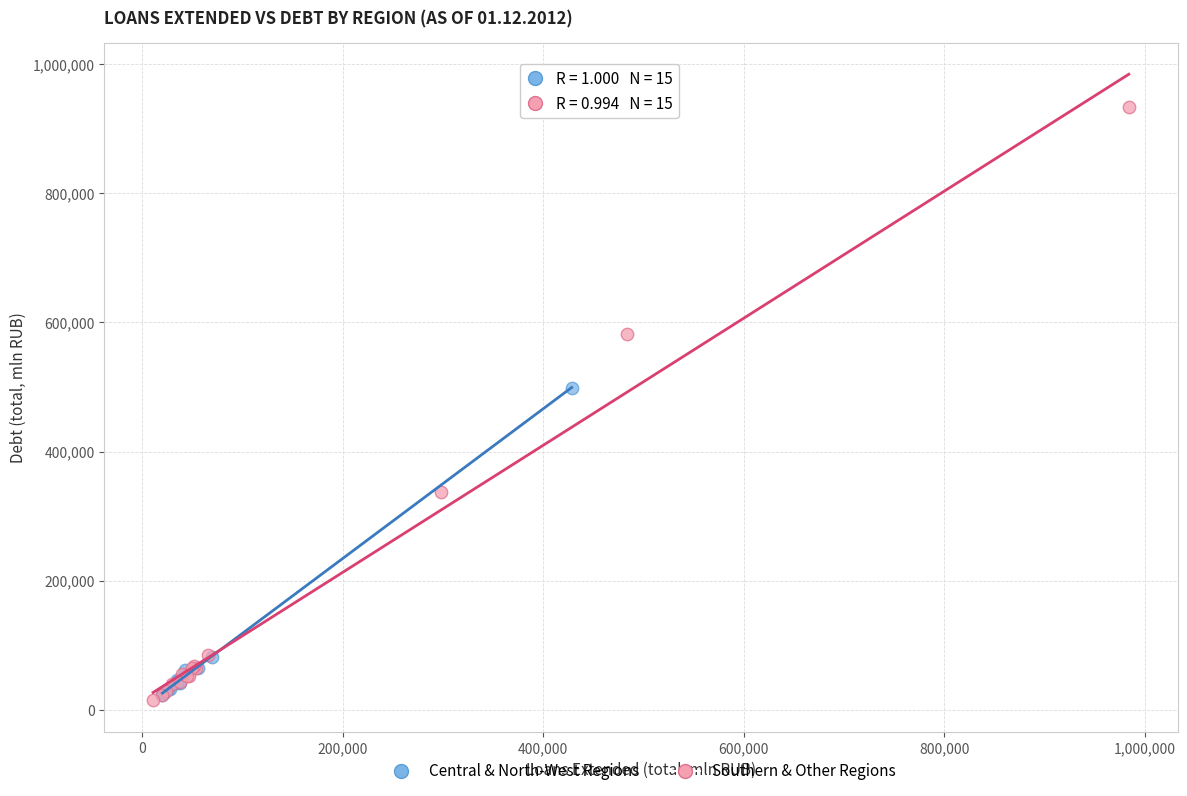

Which series contains the highest Y value?

Southern & Other Regions